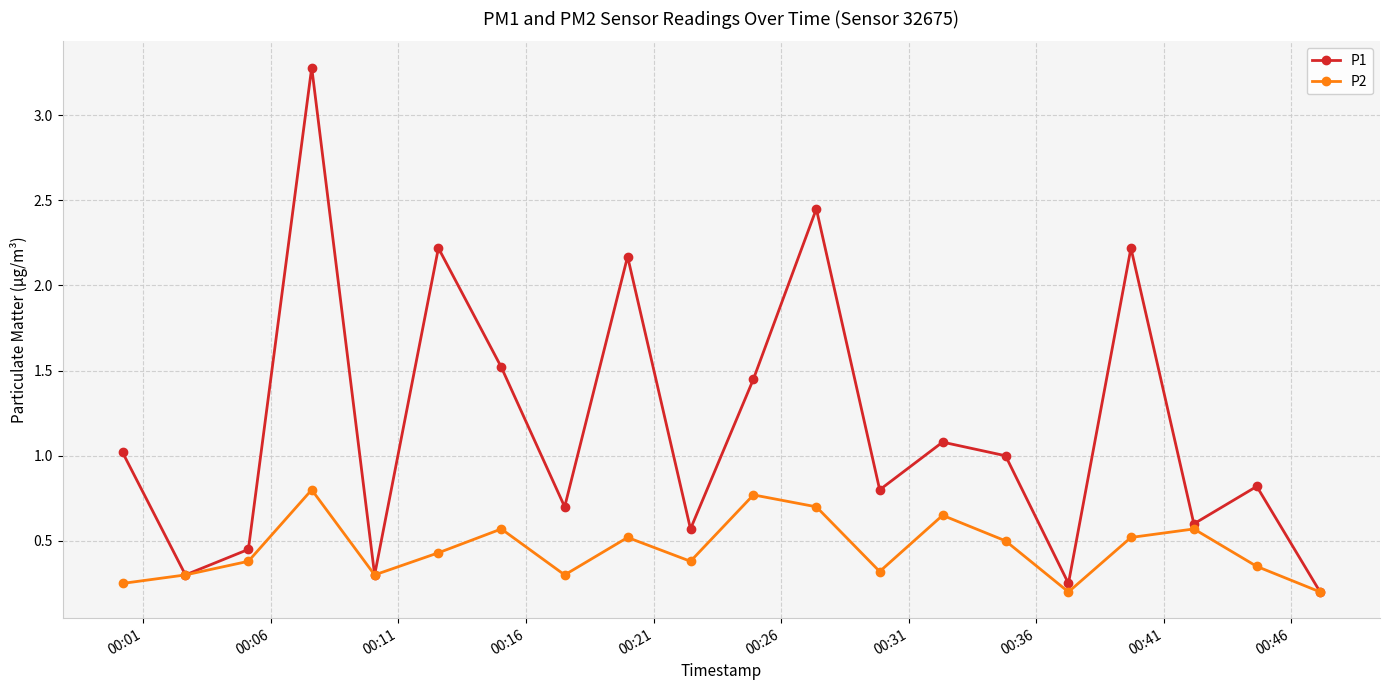

How many distinct data groups are displayed?

2